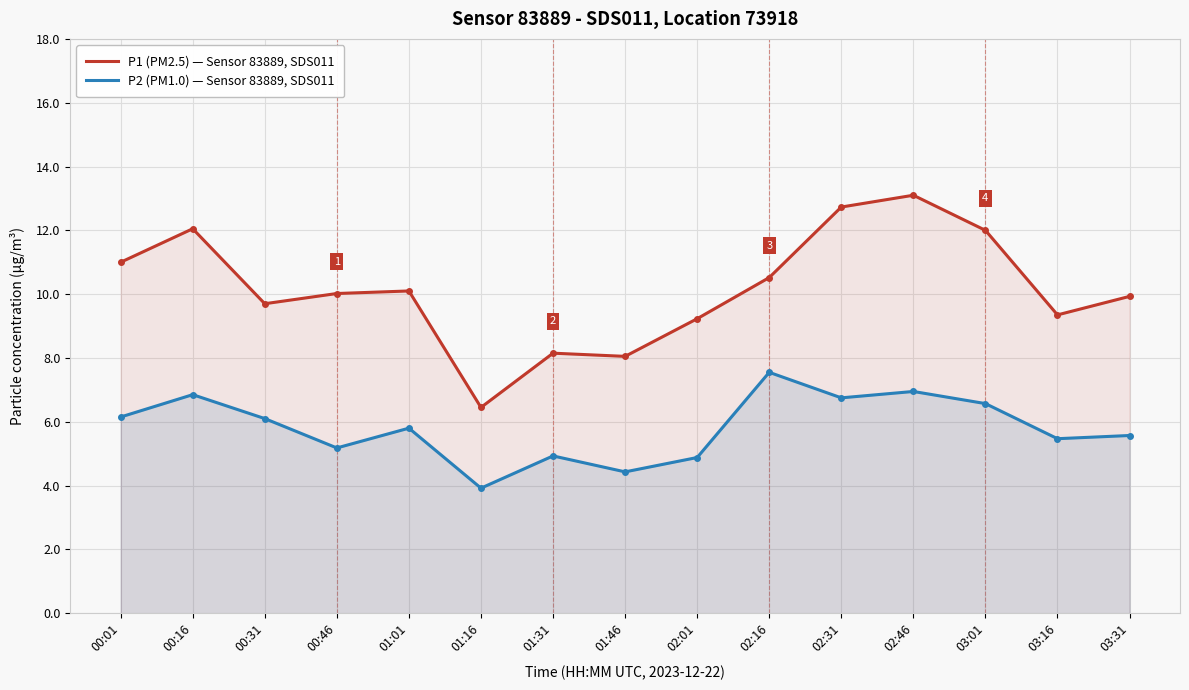

List the series in order of their peak value, highest first.

P1 (PM2.5) — Sensor 83889, SDS011, P2 (PM1.0) — Sensor 83889, SDS011